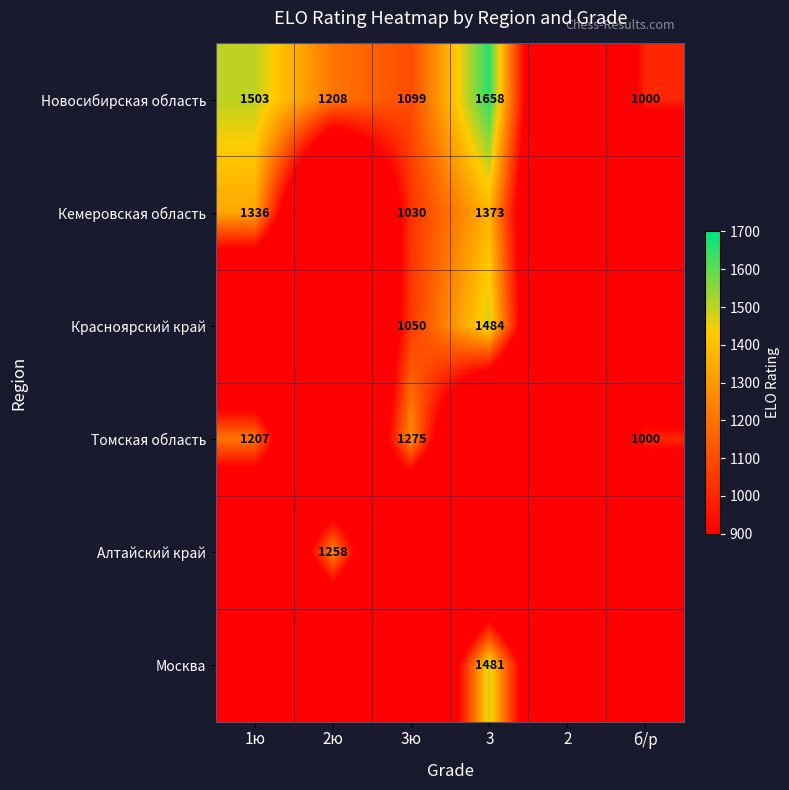

The value of Новосибирская область at 3 is 1658. True or false?

True